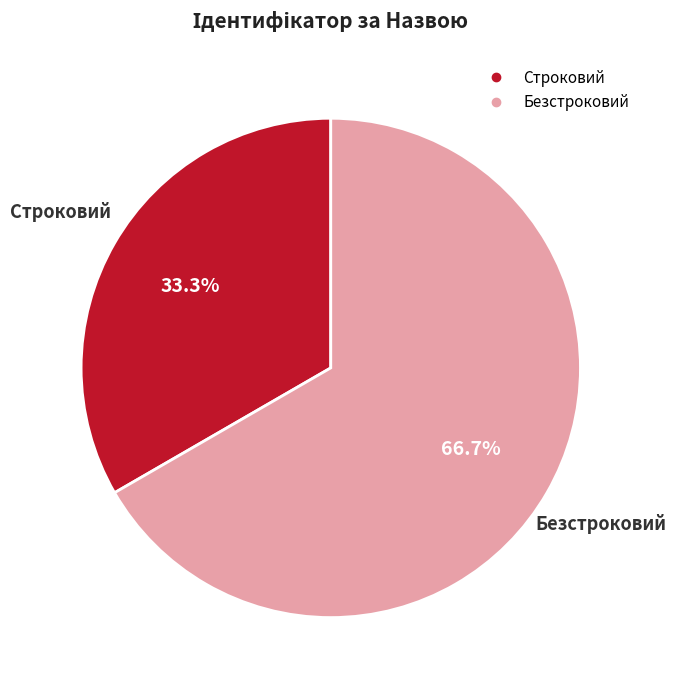

Does any single category account for the majority?

Yes